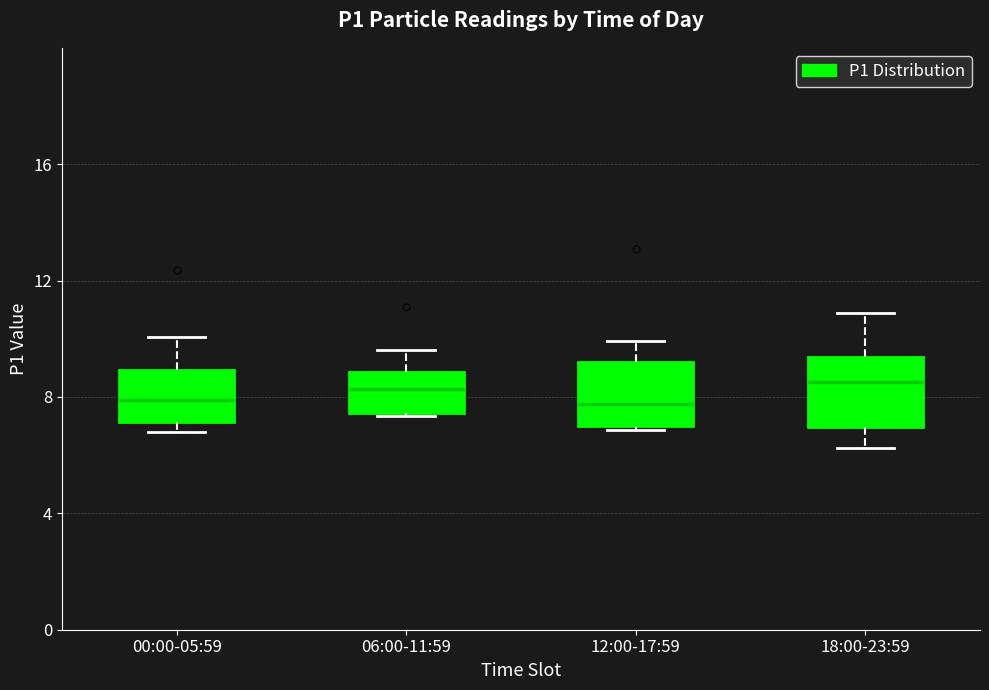

Where is the upper edge of the box for 12:00-17:59 on the y-axis? The values are not printed on the chart, so give them approximately, as read against the axis.

9.0